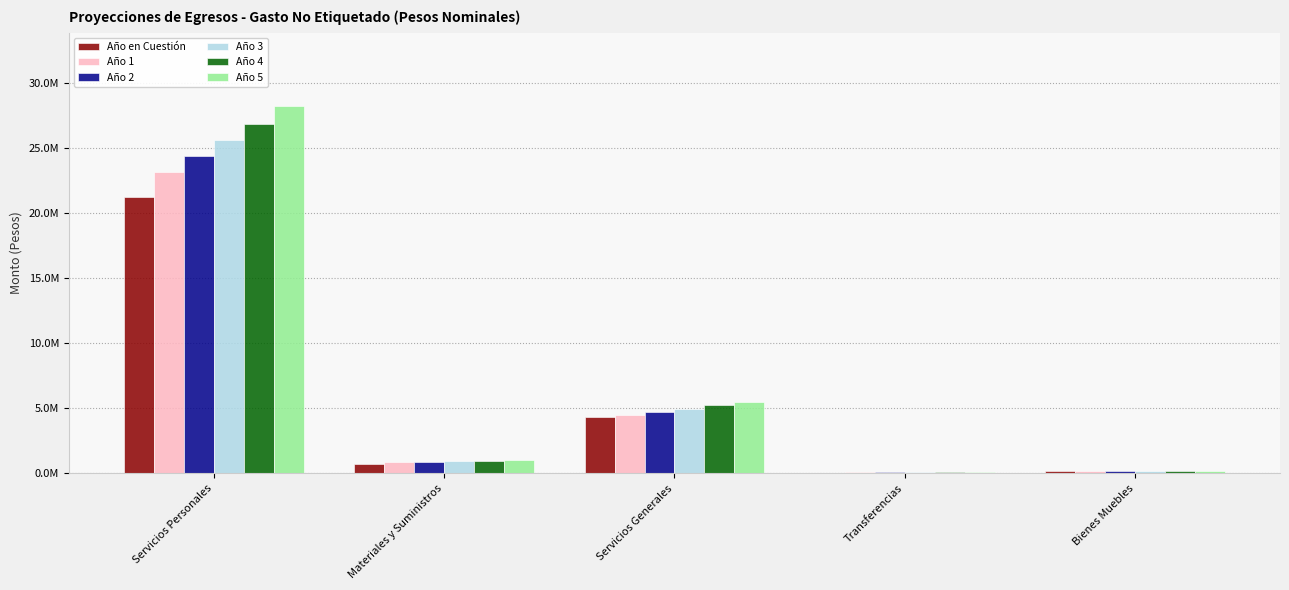

At which label is Año en Cuestión closest to 10656733?

Servicios Generales